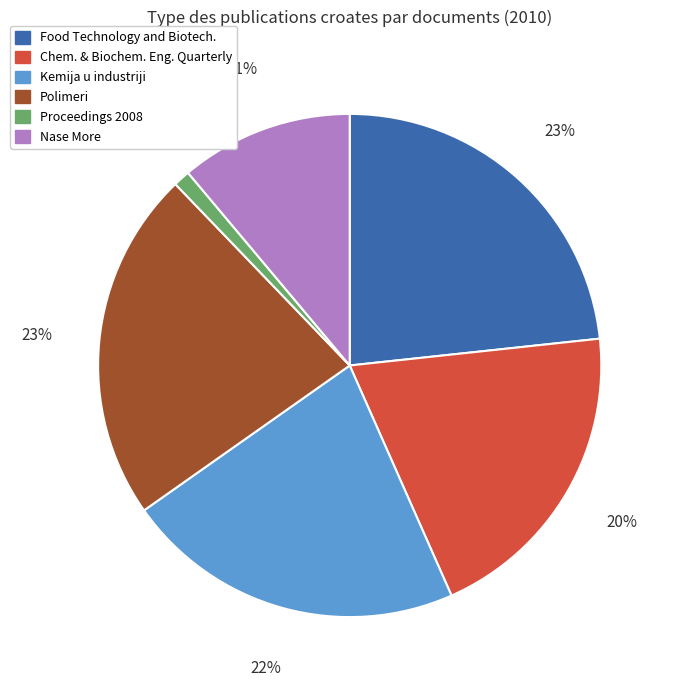

Count the number of slices in the pie.

6